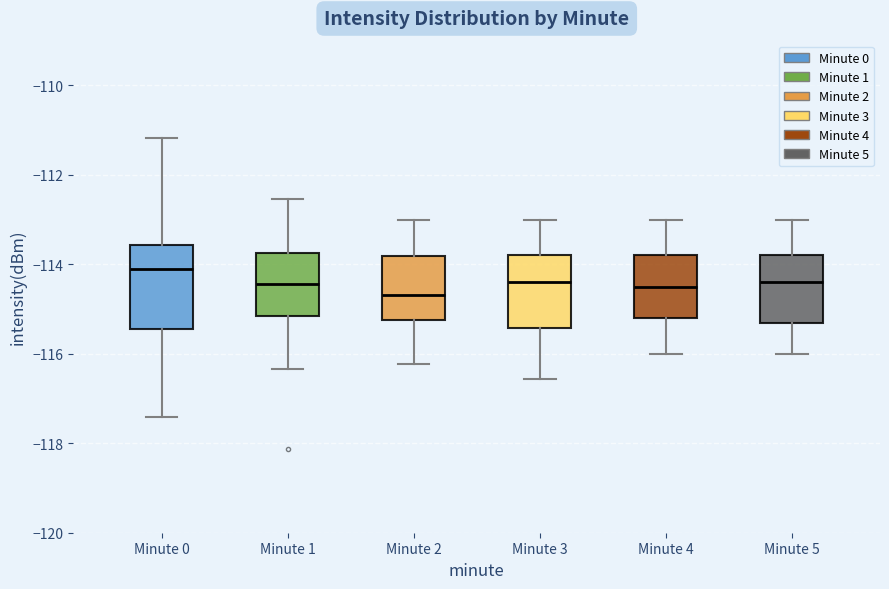

Where is the upper edge of the box for Minute 1 on the y-axis? The values are not printed on the chart, so give them approximately, as read against the axis.

-113.8